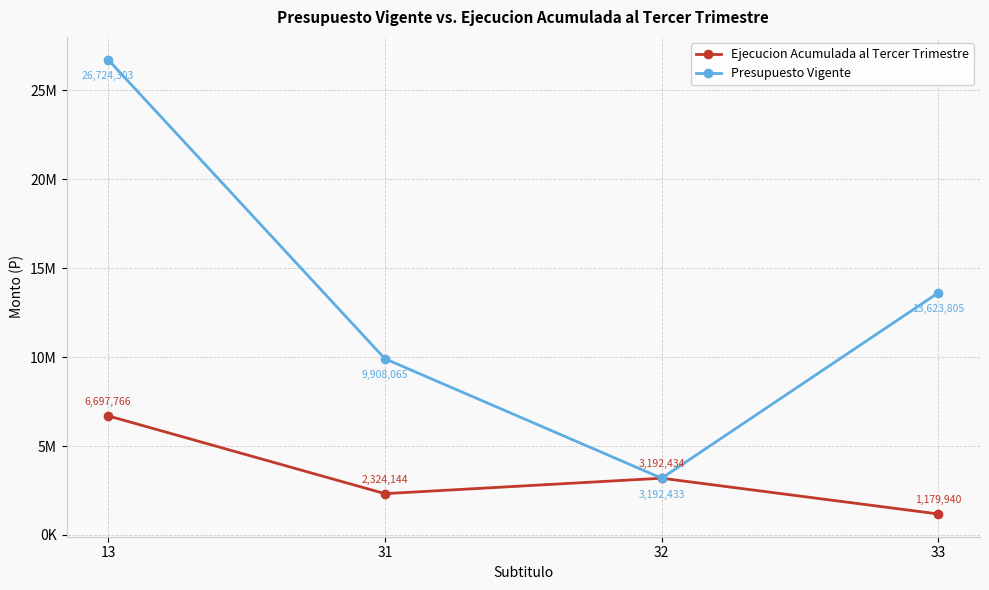

What is the spread (max minus min) of values at 31?

7583921